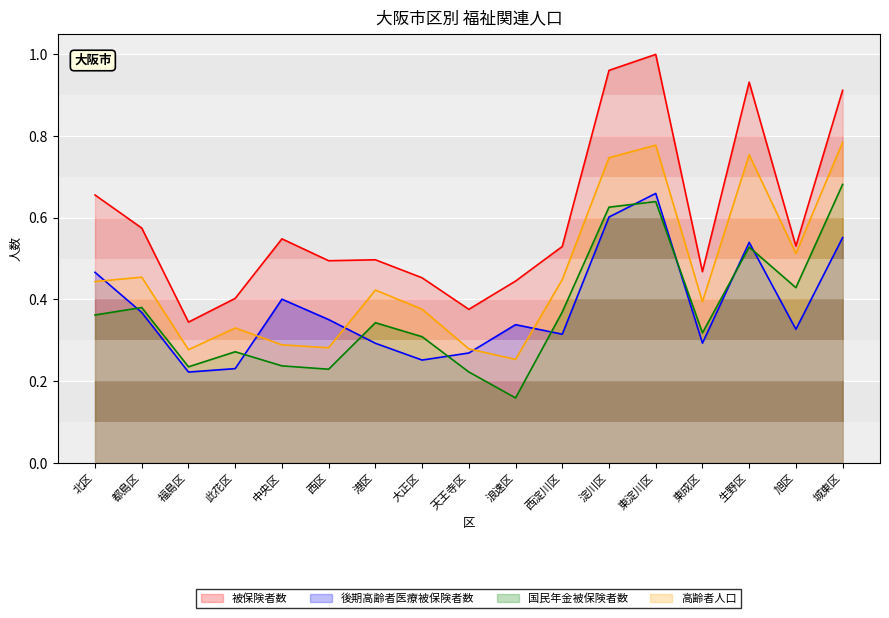

What is the approximate value of 後期高齢者医療被保険者数 at 東淀川区?

0.7